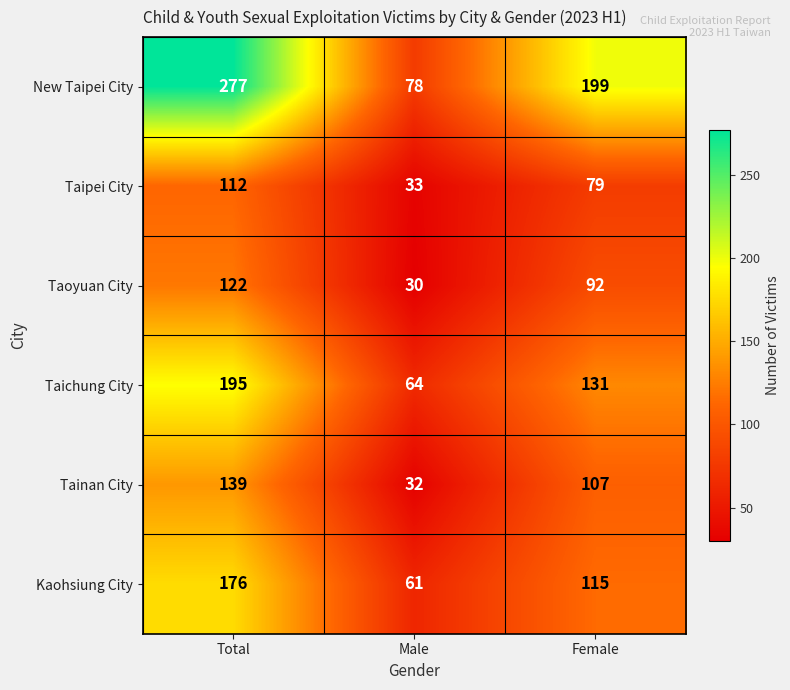

Which series changed the most between Male and Female?

New Taipei City